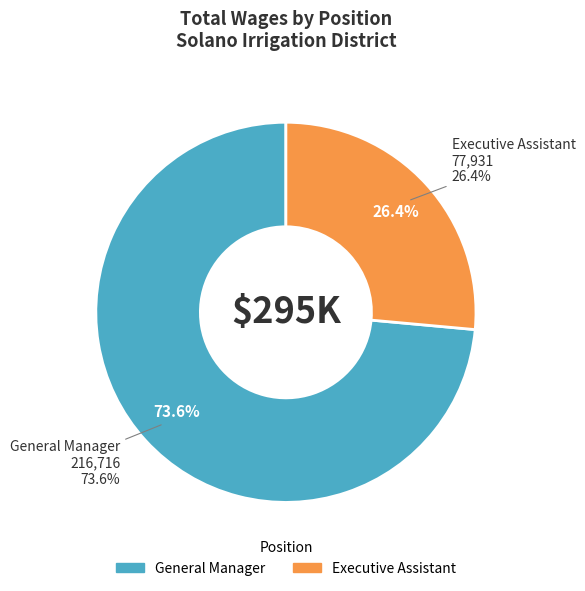

Rank the categories by value from lowest to highest.

Executive Assistant, General Manager